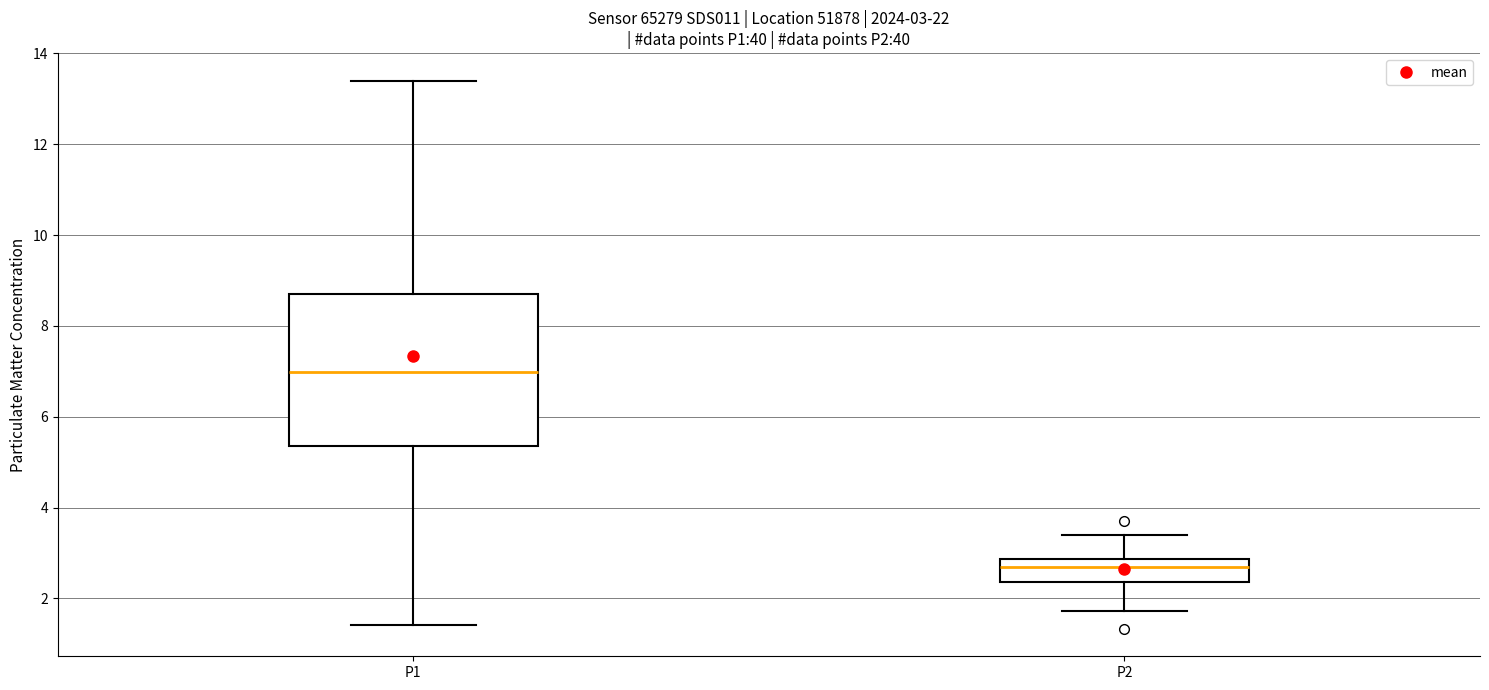

Which box has the lowest median line?

P2